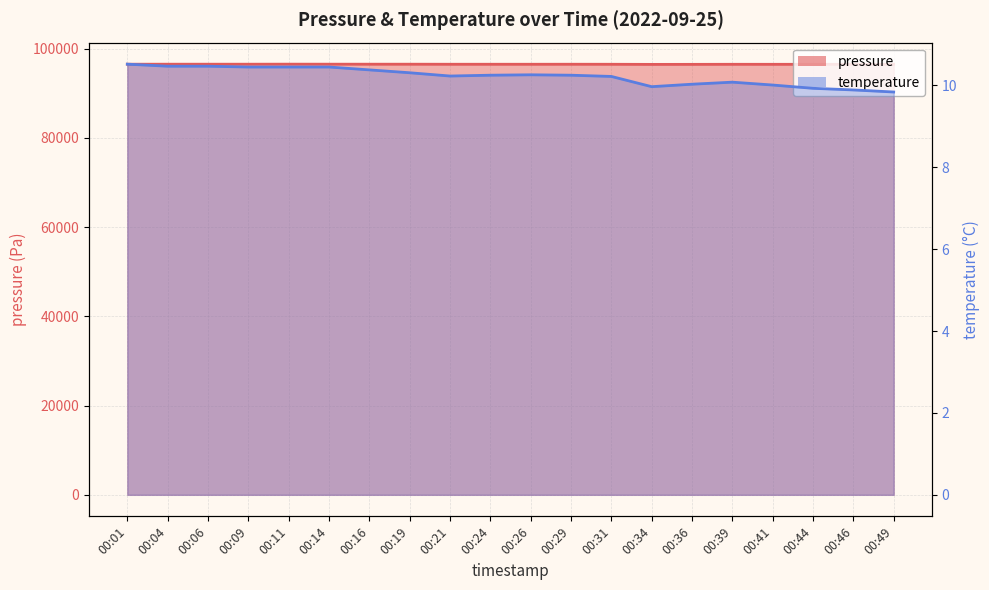

True or false: temperature has a value of 10.3 at 00:26.

True